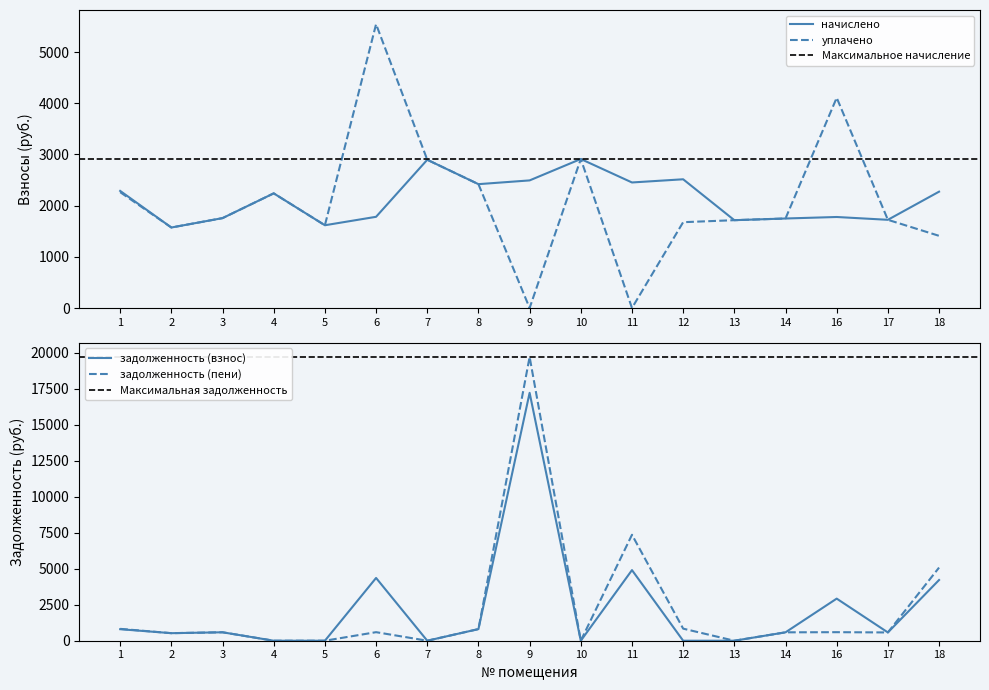

Does the chart have visible grid lines?

No